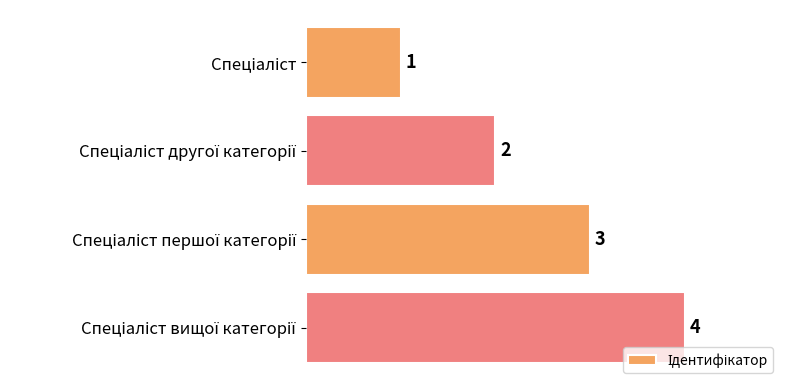

What is the sum of all values?

10